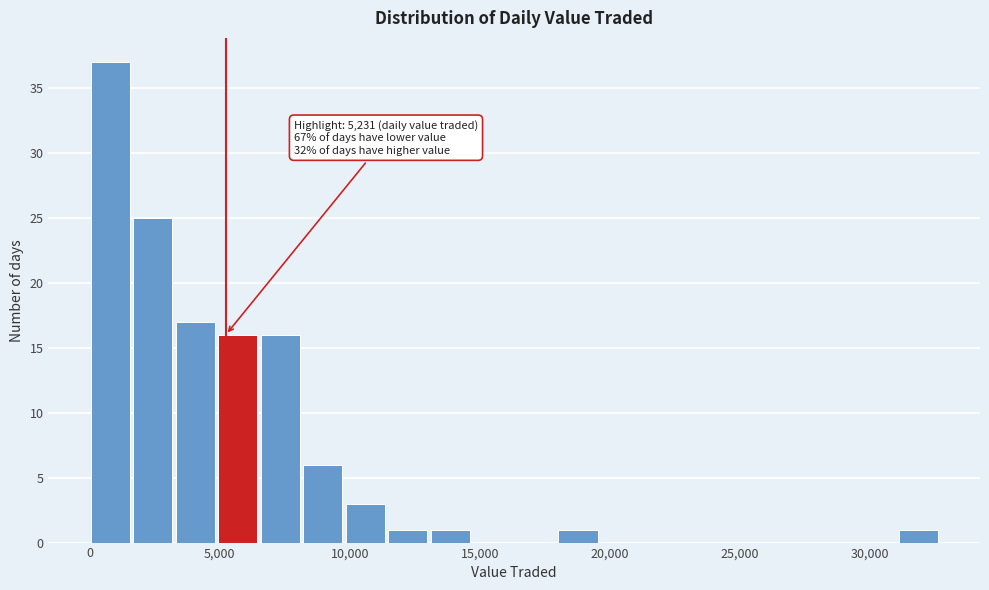

Read against the x-axis, roughly where is the centre of the tallest bar?

1000